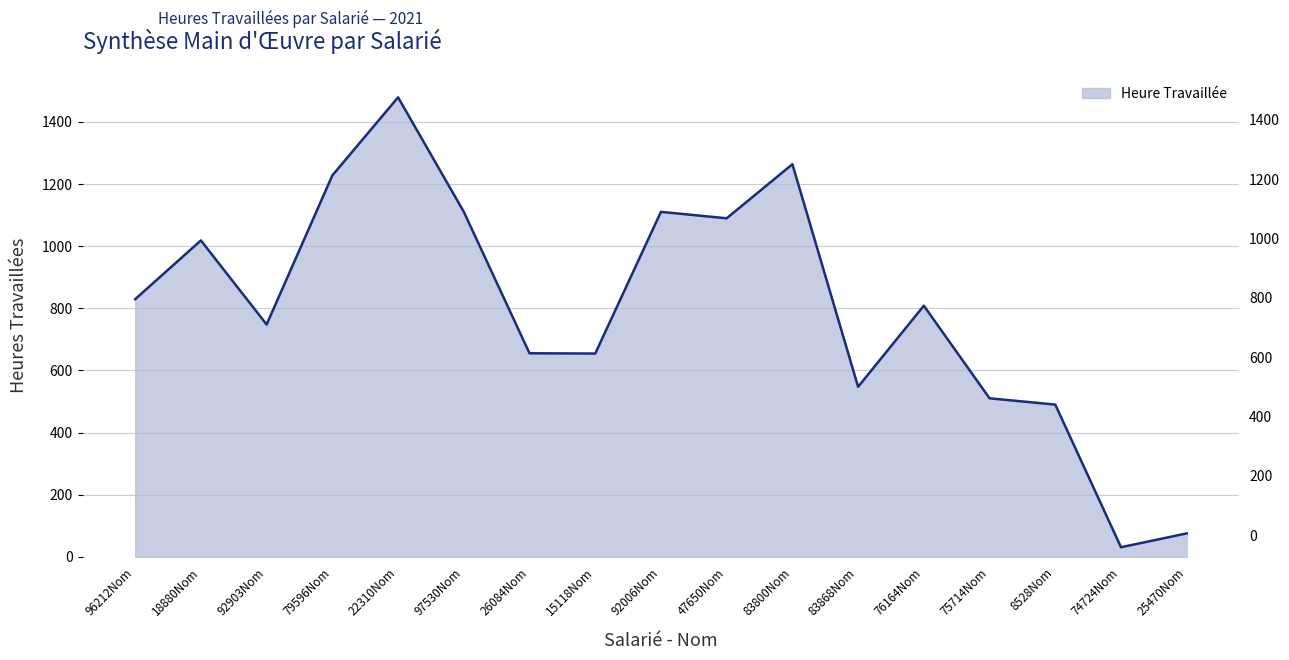

What value does the data have at 83800Nom?

1263.5